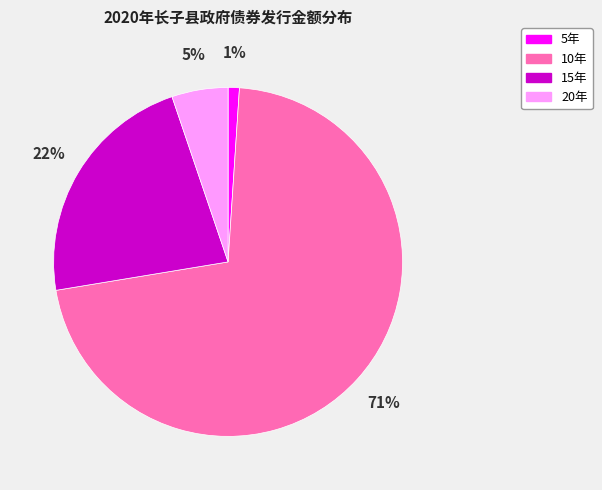

Combined, do 5年 and 10年 account for over 50%?

Yes